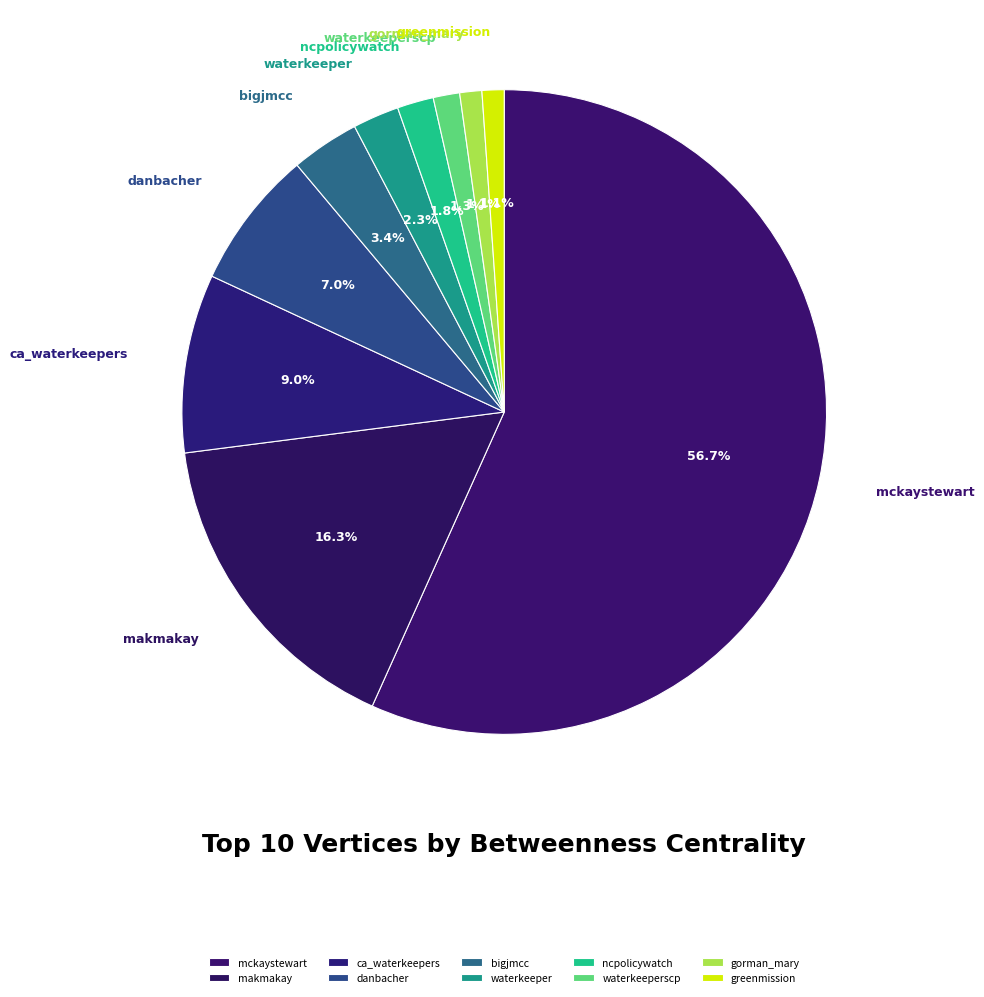

Approximately how many times larger is the value at mckaystewart compared to ca_waterkeepers?

6.3